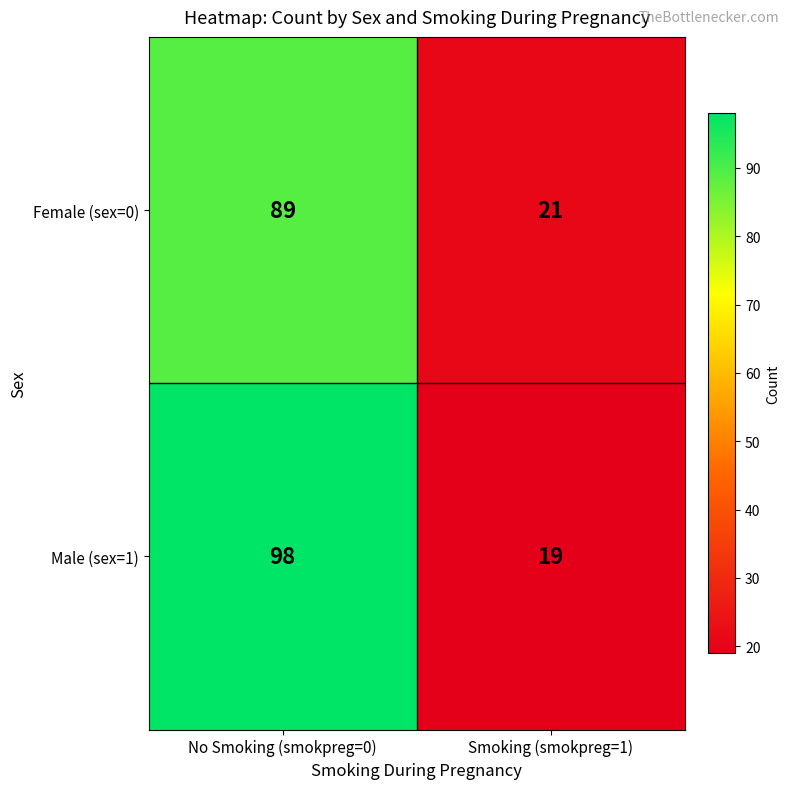

Reading left to right, list all the values displayed in this chart.

Female (sex=0): No Smoking (smokpreg=0)=89	Smoking (smokpreg=1)=21
Male (sex=1): No Smoking (smokpreg=0)=98	Smoking (smokpreg=1)=19